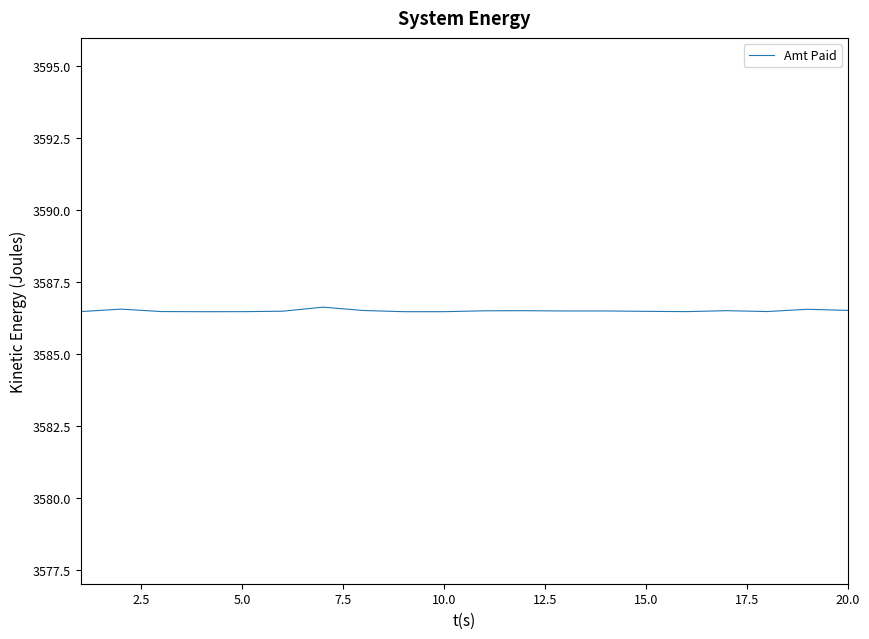

What is the minimum value shown in the chart?

3586.5